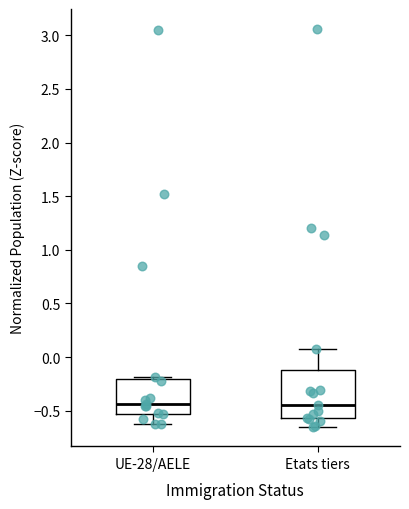

Reading left to right, transcribe this box plot: for each box, give where its median line is, the range the box spans, and where its two whiskers end, as read against the y-axis. The values are not printed on the chart, so give them approximately, as read against the axis.

UE-28/AELE: median -0.45, box -0.55 to -0.20, whiskers -0.65 to -0.20 (just above the box's upper edge)
Etats tiers: median -0.45, box -0.55 to -0.10, whiskers -0.65 to 0.05